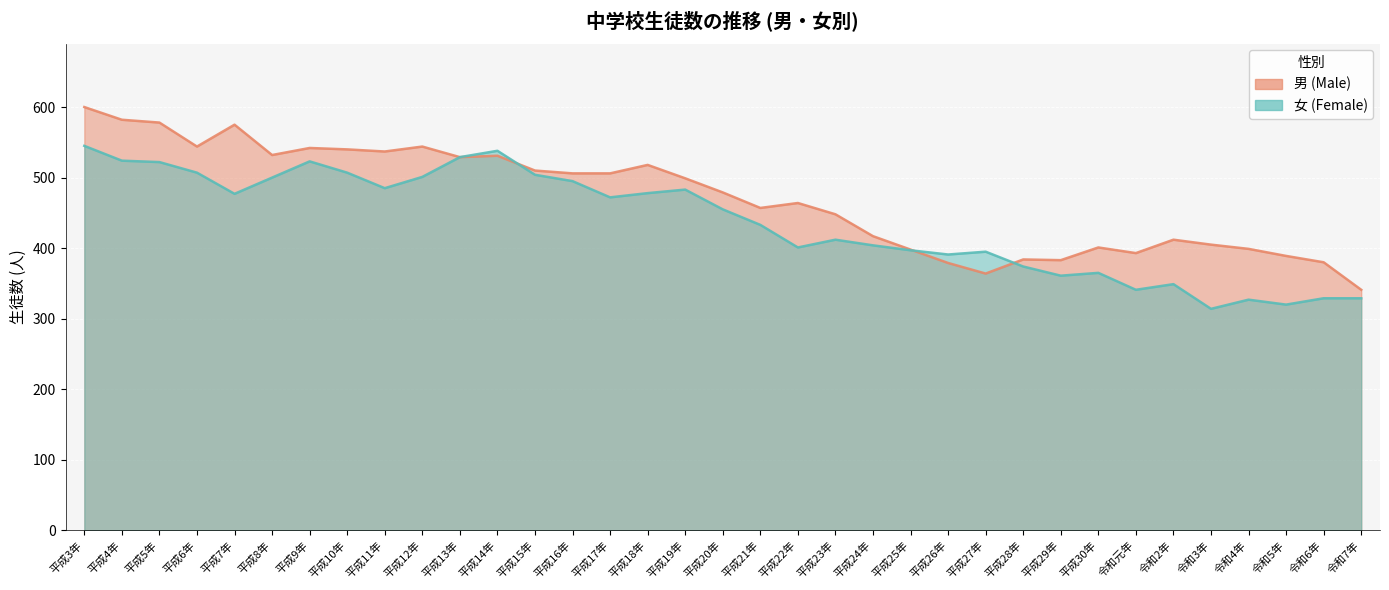

What are all the series names shown in the legend?

男 (Male), 女 (Female)